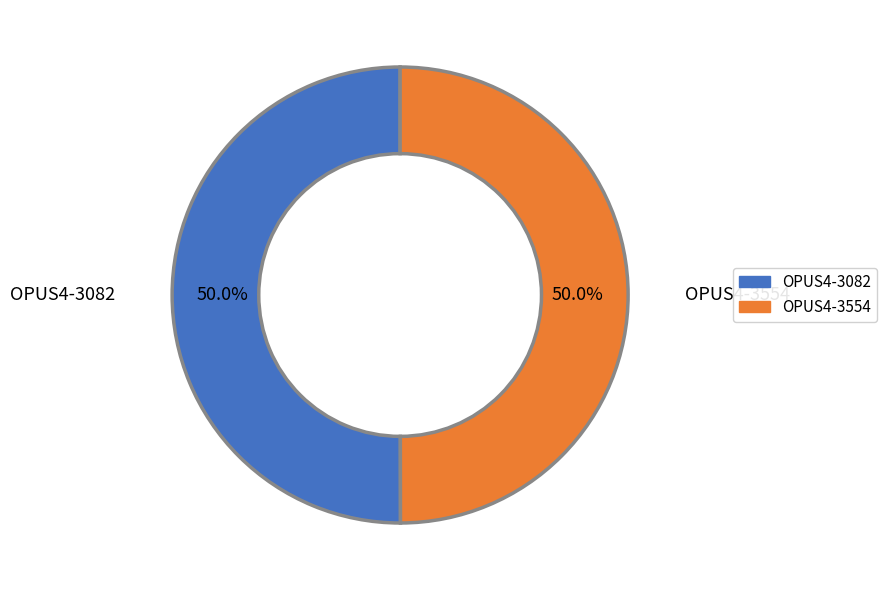

What percentage is NOT represented by OPUS4-3082?

50.0%